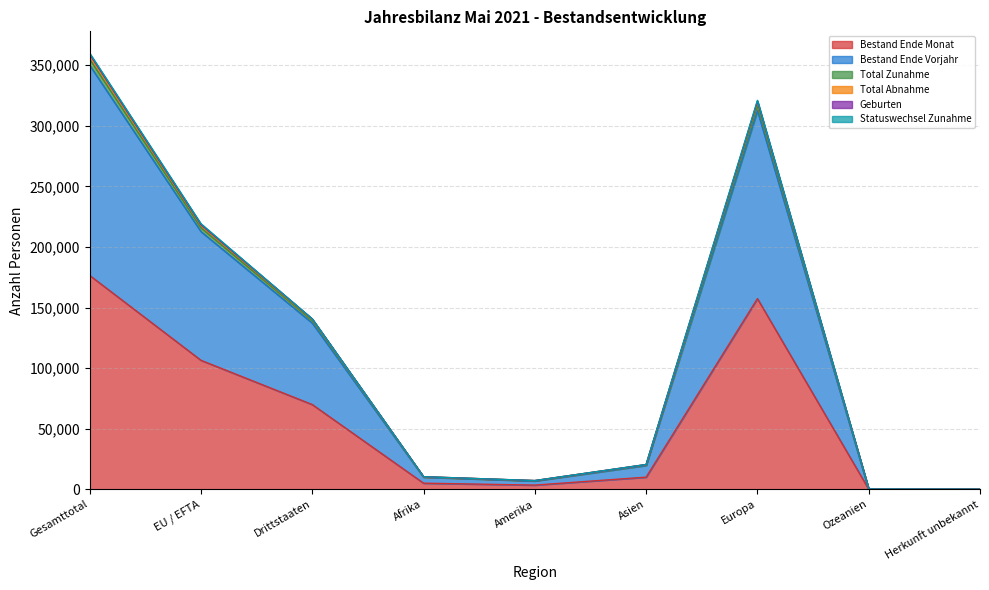

What is the label of the 8th point from the left?

Ozeanien